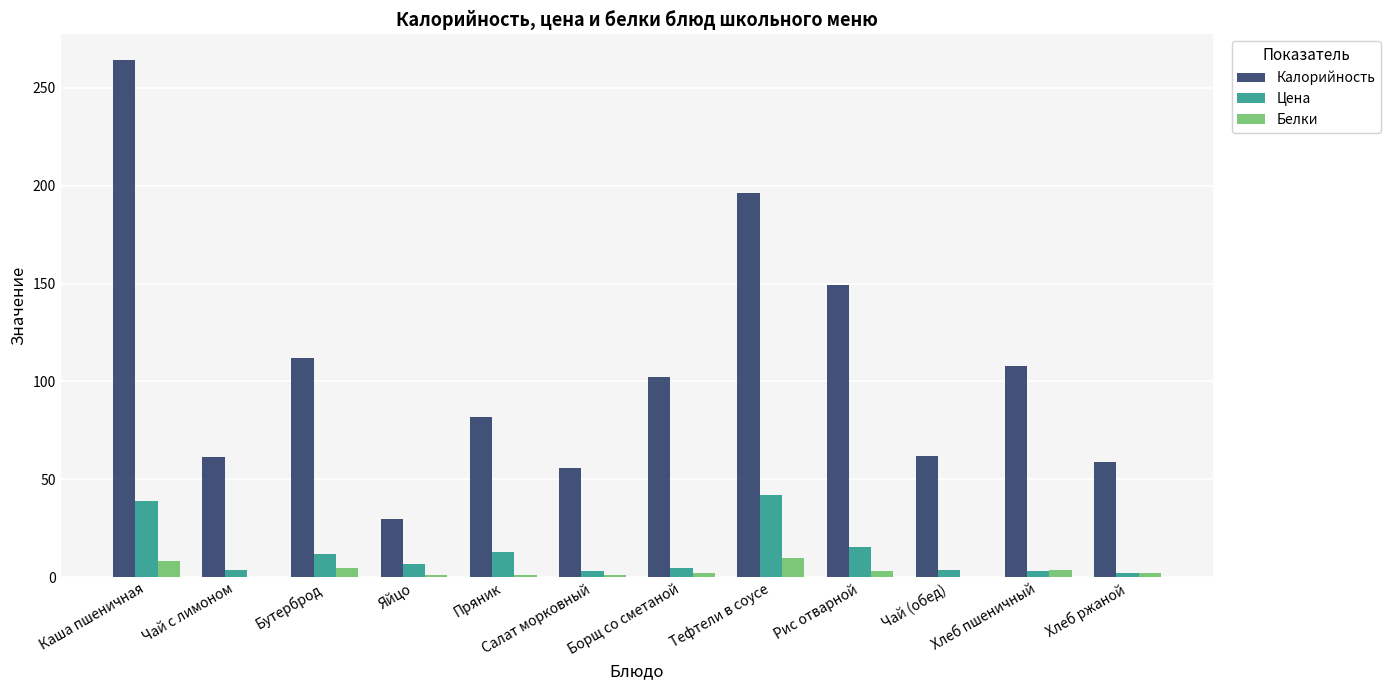

Is it true that Цена equals 3.6 at Чай с лимоном?

True